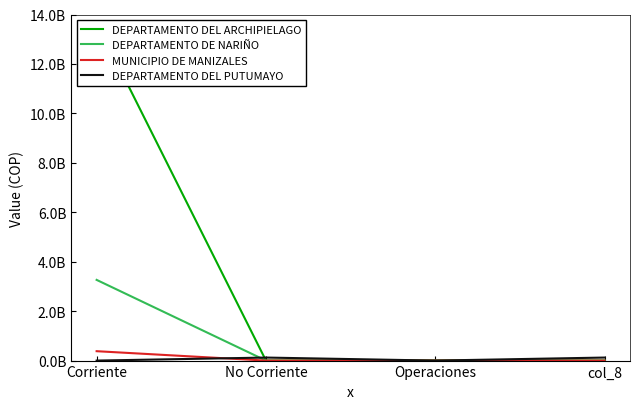

After their last crossing, which series has the higher values: DEPARTAMENTO DEL PUTUMAYO or MUNICIPIO DE MANIZALES?

DEPARTAMENTO DEL PUTUMAYO